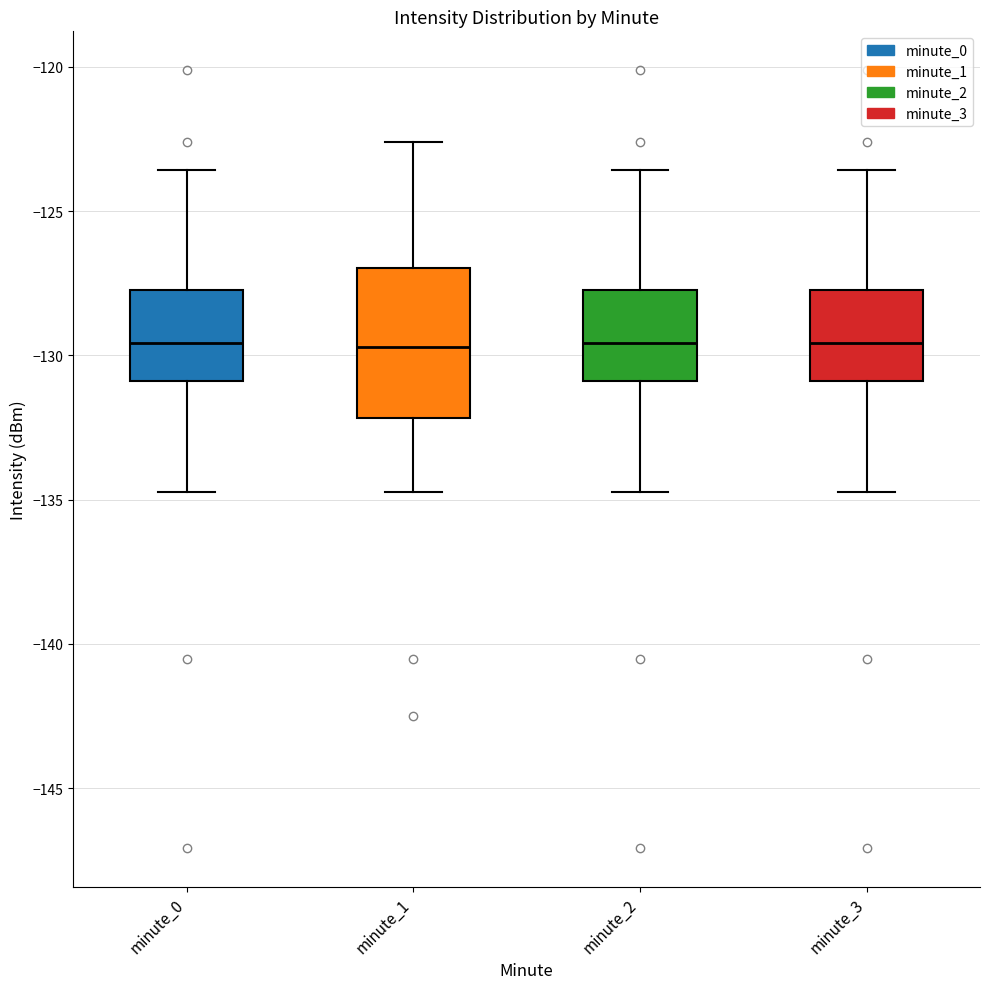

Reading left to right, transcribe this box plot: for each box, give where its median line is, the range the box spans, and where its two whiskers end, as read against the y-axis. The values are not printed on the chart, so give them approximately, as read against the axis.

minute_0: median -129.5, box -131.0 to -127.5, whiskers -134.5 to -123.5
minute_1: median -129.5, box -132.0 to -127.0, whiskers -134.5 to -122.5
minute_2: median -129.5, box -131.0 to -127.5, whiskers -134.5 to -123.5
minute_3: median -129.5, box -131.0 to -127.5, whiskers -134.5 to -123.5